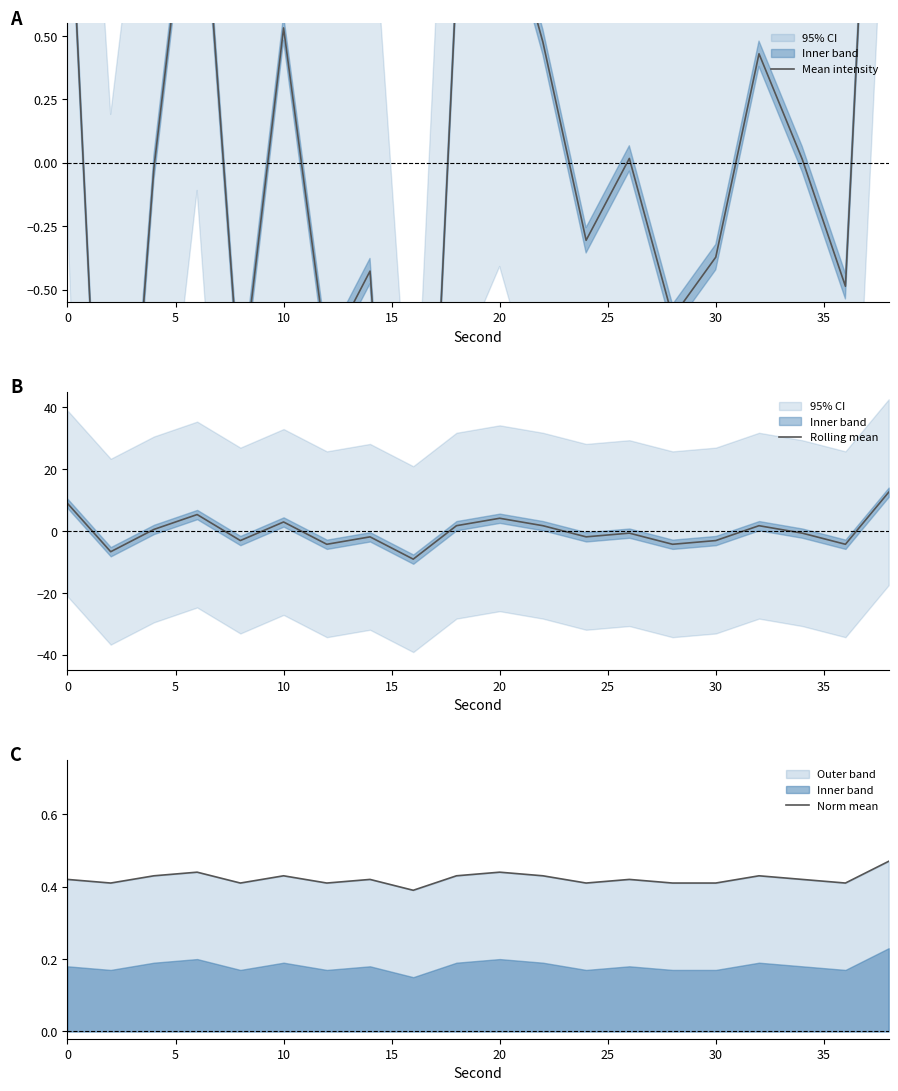

What are all the series names shown in the legend?

Mean intensity, Rolling mean, Norm mean